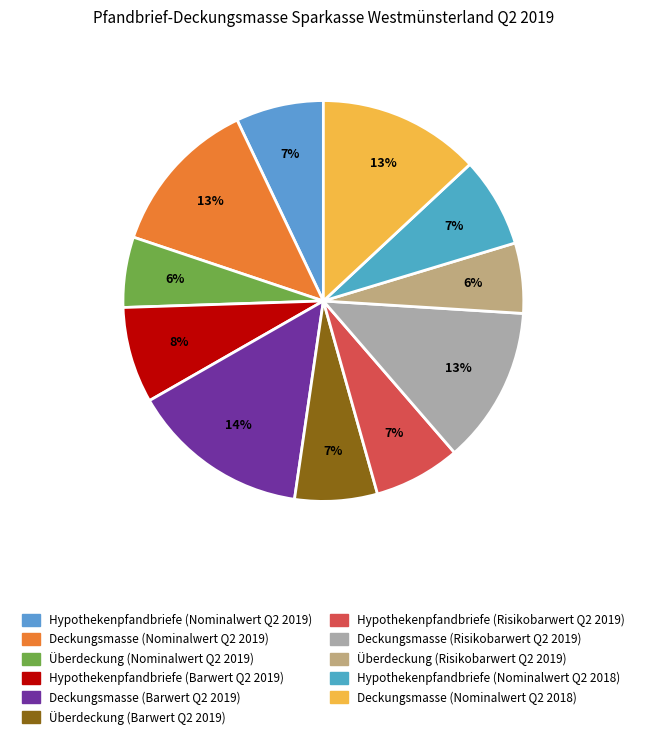

Is it true that Hypothekenpfandbriefe (Risikobarwert Q2 2019) is 21% of the pie?

False